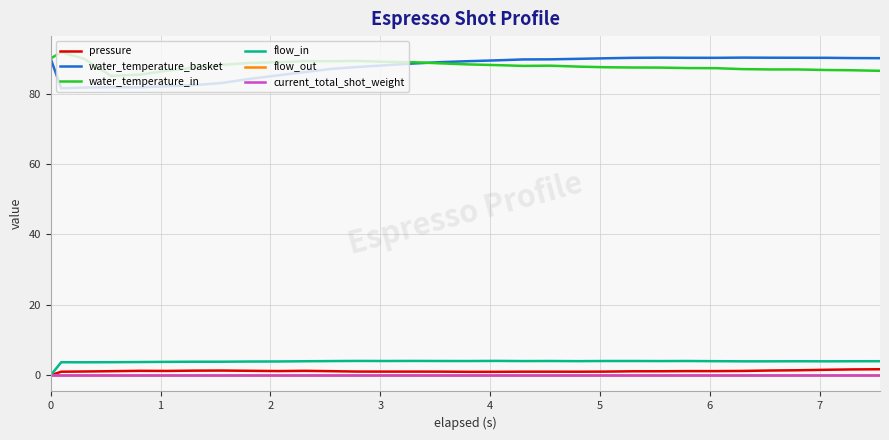

True or false: water_temperature_in and pressure intersect in this chart.

False